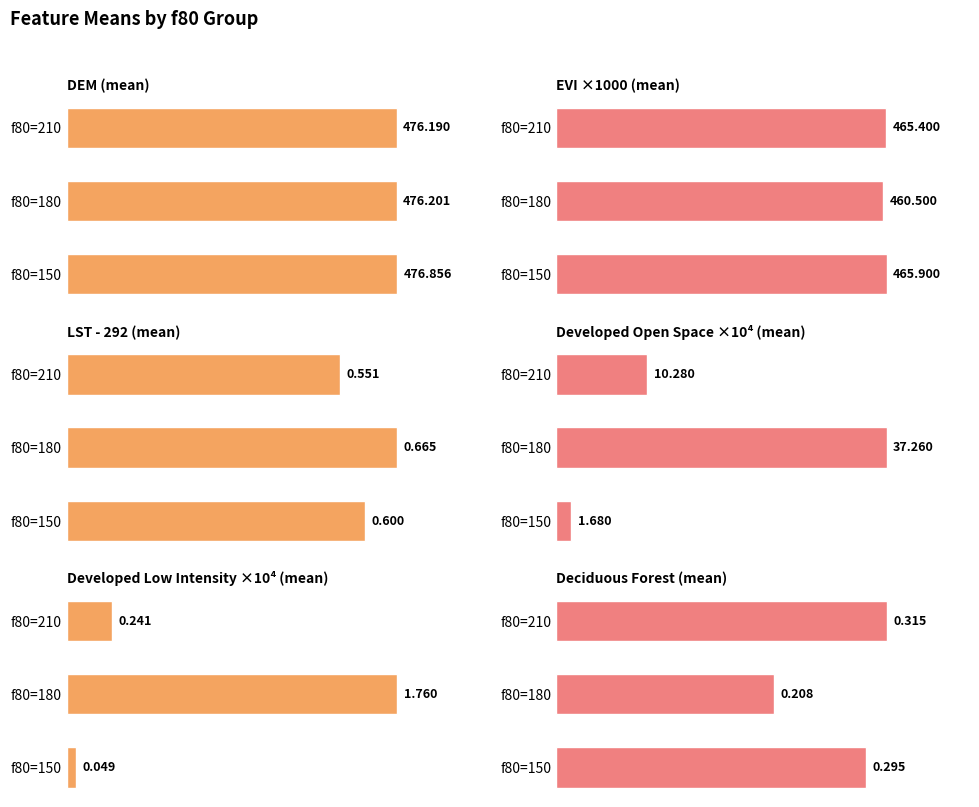

What is the value of the Deciduous Forest (mean) bar at the 3rd from the left?

0.3